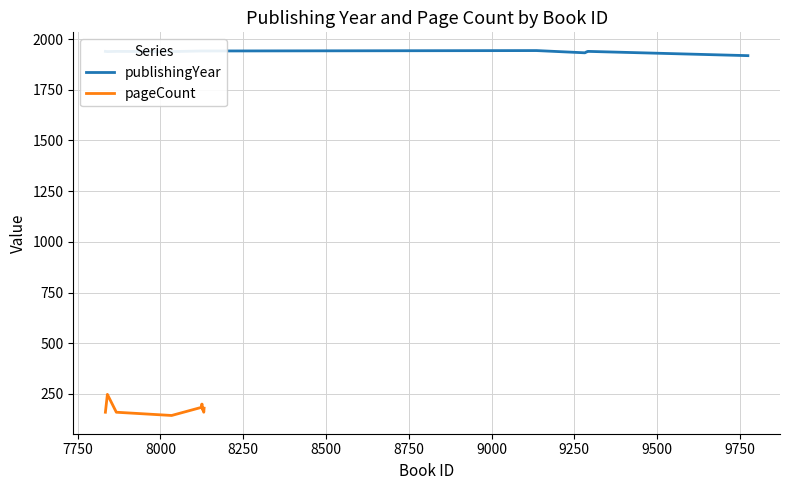

At how many categories does at least one series exceed 1266?

23